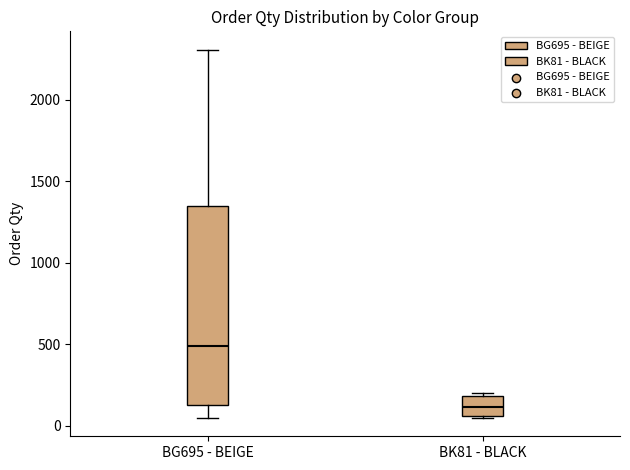

Comparing the boxes themselves (not the whiskers), which one is the tallest?

BG695 - BEIGE